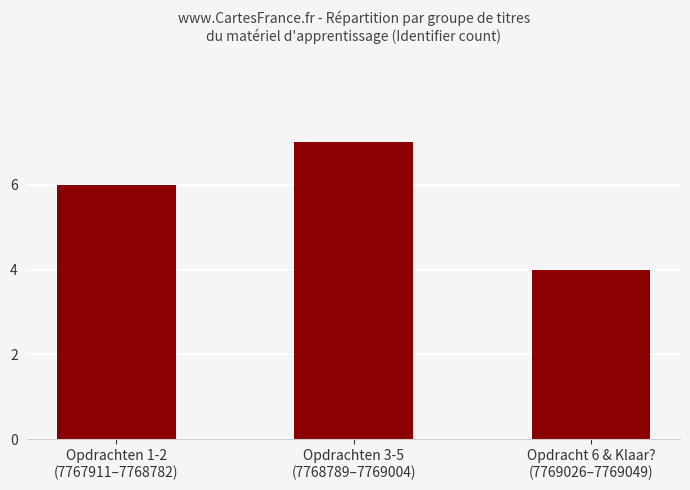

What is the value of the 3rd bar from the left?

4